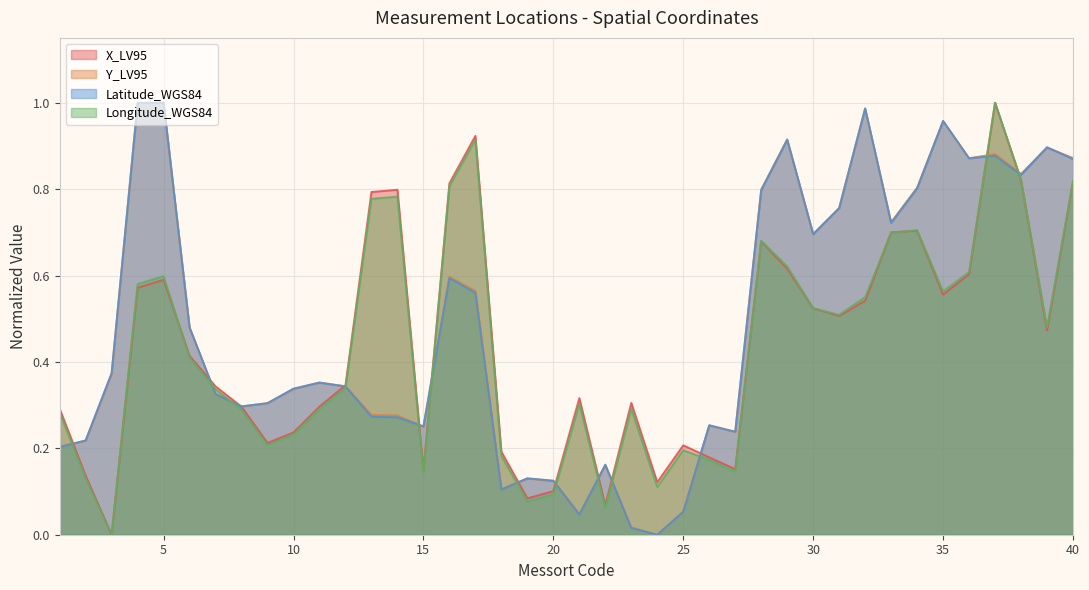

Reading right to left, extract all data points from this chart.

X_LV95: 0.8	0.5	0.8	1.0	0.6	0.6	0.7	0.7	0.5	0.5	0.5	0.6	0.7	0.2	0.2	0.2	0.1	0.3	0.1	0.3	0.1	0.1	0.2	0.9	0.8	0.1	0.8	0.8	0.3	0.3	0.2	0.2	0.3	0.3	0.4	0.6	0.6	0.0	0.1	0.3
Y_LV95: 0.9	0.9	0.8	0.9	0.9	1.0	0.8	0.7	1.0	0.8	0.7	0.9	0.8	0.2	0.3	0.1	0.0	0.0	0.2	0.0	0.1	0.1	0.1	0.6	0.6	0.2	0.3	0.3	0.3	0.4	0.3	0.3	0.3	0.3	0.5	1.0	1.0	0.4	0.2	0.2
Latitude_WGS84: 0.9	0.9	0.8	0.9	0.9	1.0	0.8	0.7	1.0	0.8	0.7	0.9	0.8	0.2	0.3	0.1	0.0	0.0	0.2	0.0	0.1	0.1	0.1	0.6	0.6	0.3	0.3	0.3	0.3	0.4	0.3	0.3	0.3	0.3	0.5	1.0	1.0	0.4	0.2	0.2
Longitude_WGS84: 0.8	0.5	0.8	1.0	0.6	0.6	0.7	0.7	0.6	0.5	0.5	0.6	0.7	0.1	0.2	0.2	0.1	0.3	0.1	0.3	0.1	0.1	0.2	0.9	0.8	0.1	0.8	0.8	0.3	0.3	0.2	0.2	0.3	0.3	0.4	0.6	0.6	0.0	0.1	0.3